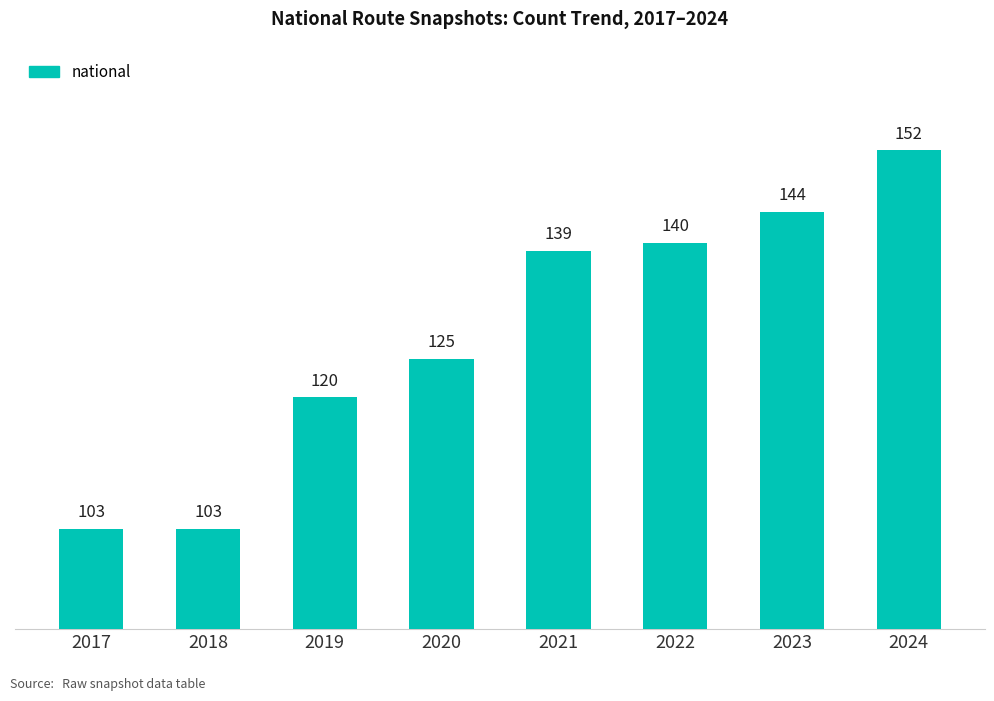

Reading left to right, list all the values displayed in this chart.

103	103	120	125	139	140	144	152